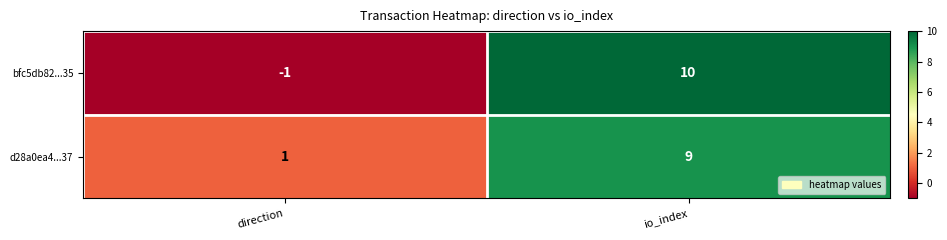

At io_index, list the series in order from largest to smallest.

bfc5db82...35, d28a0ea4...37